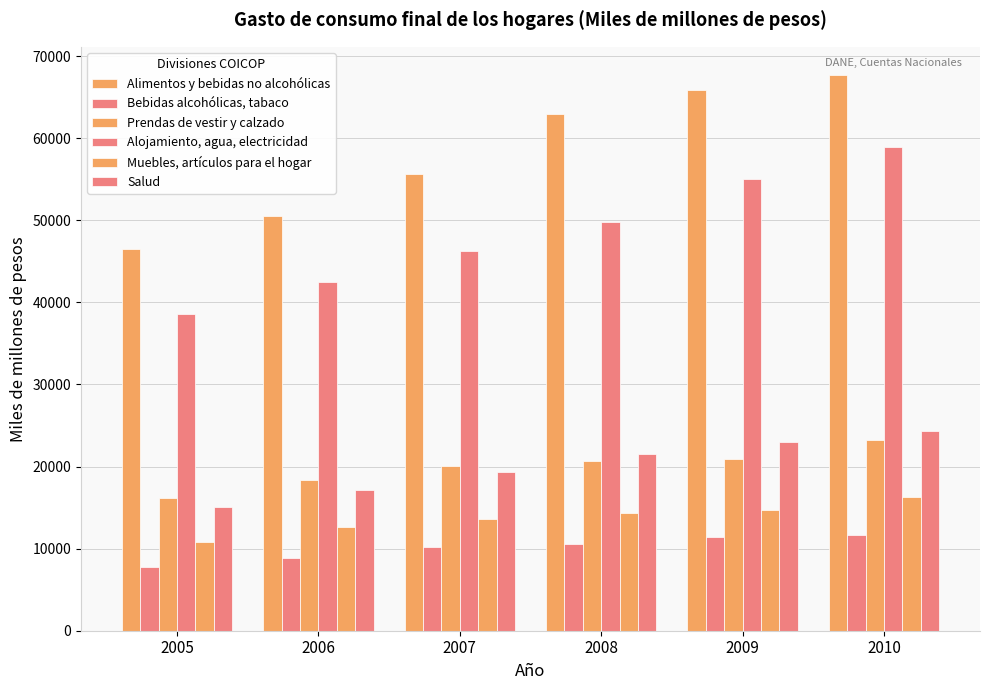

Are the bars grouped side by side (vs. stacked)?

Yes